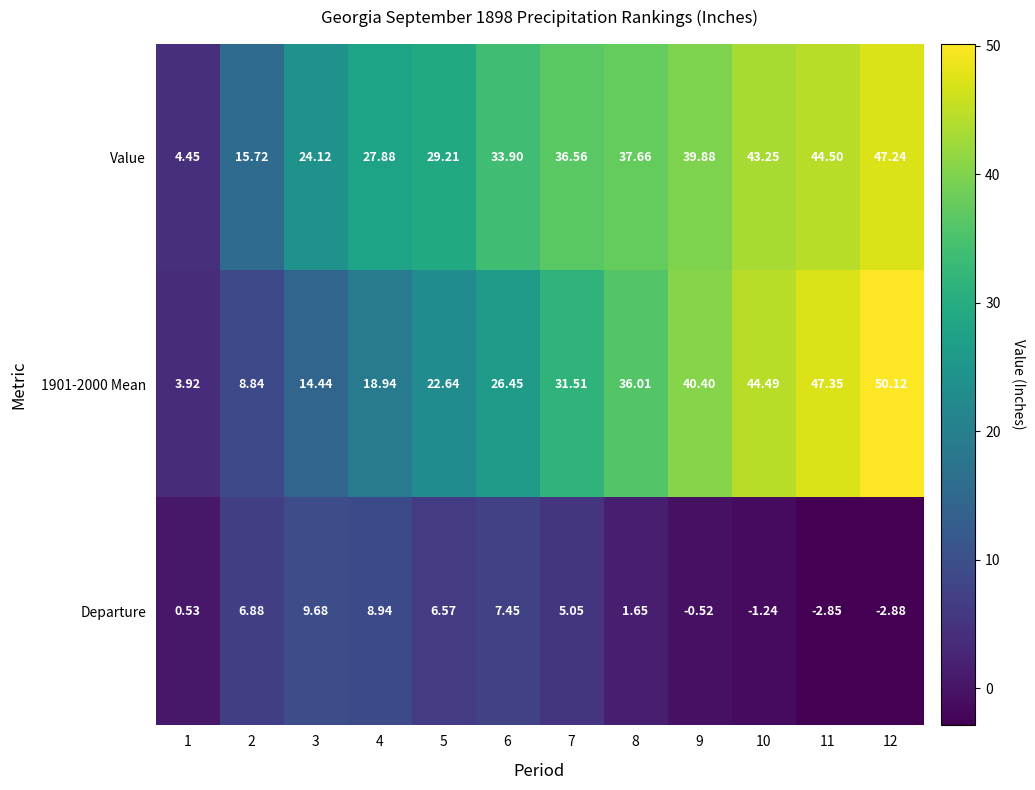

Is the value of 1901-2000 Mean at 7 greater than the value of Departure at 8?

Yes